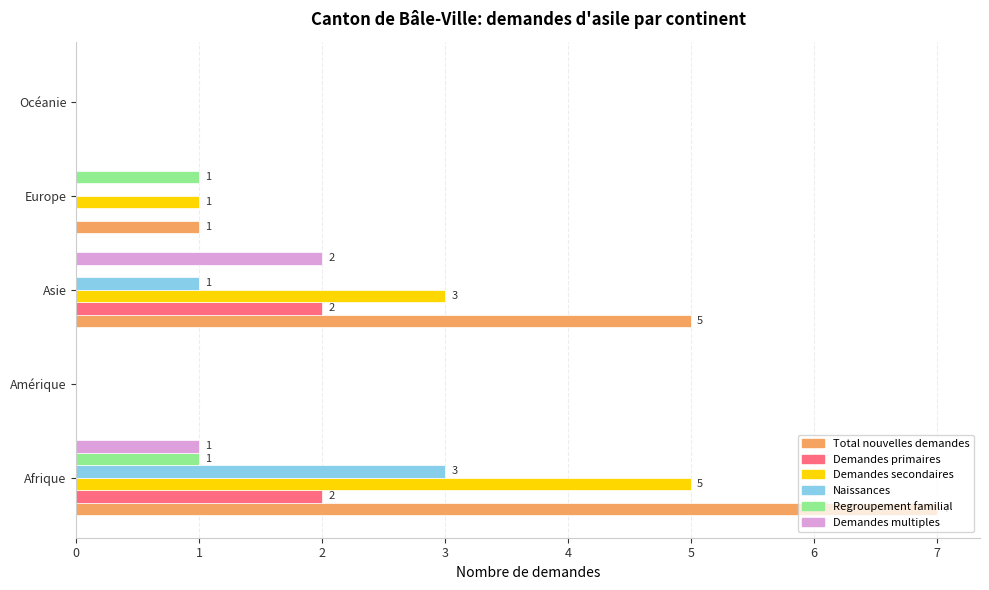

Between Afrique and Océanie, which series saw the biggest shift?

Total nouvelles demandes